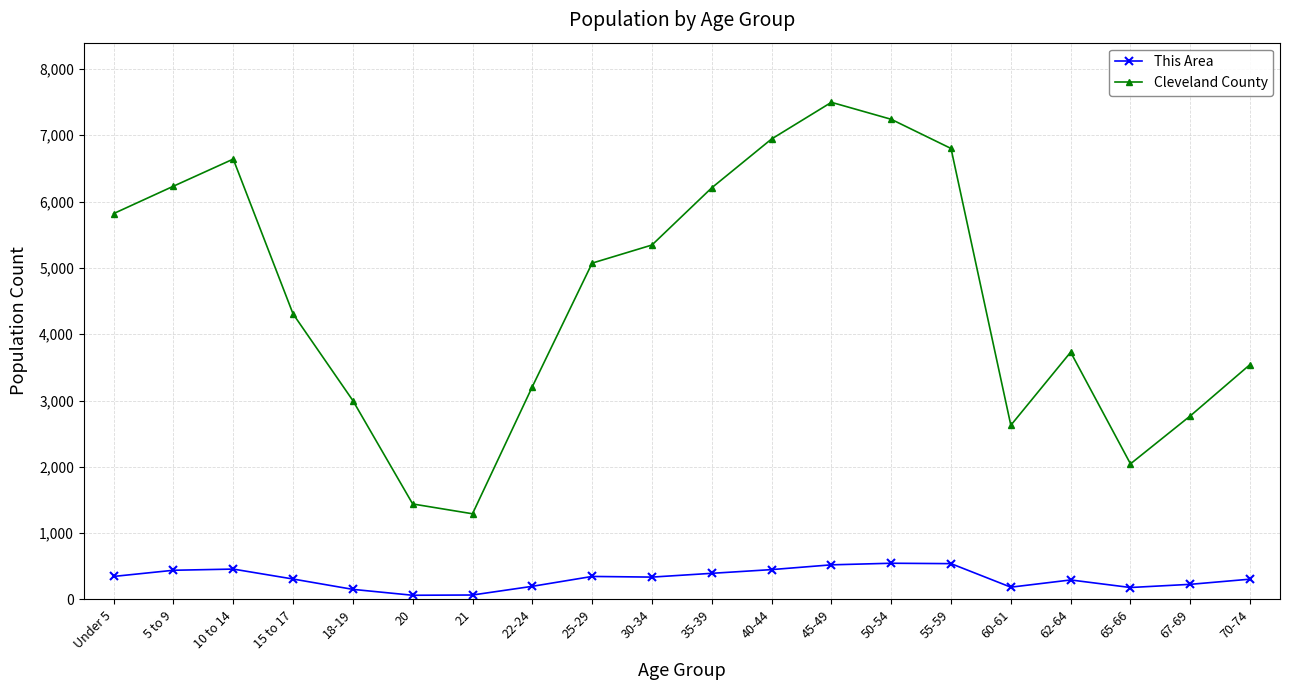

Does the chart display data point markers on the line(s)?

Yes